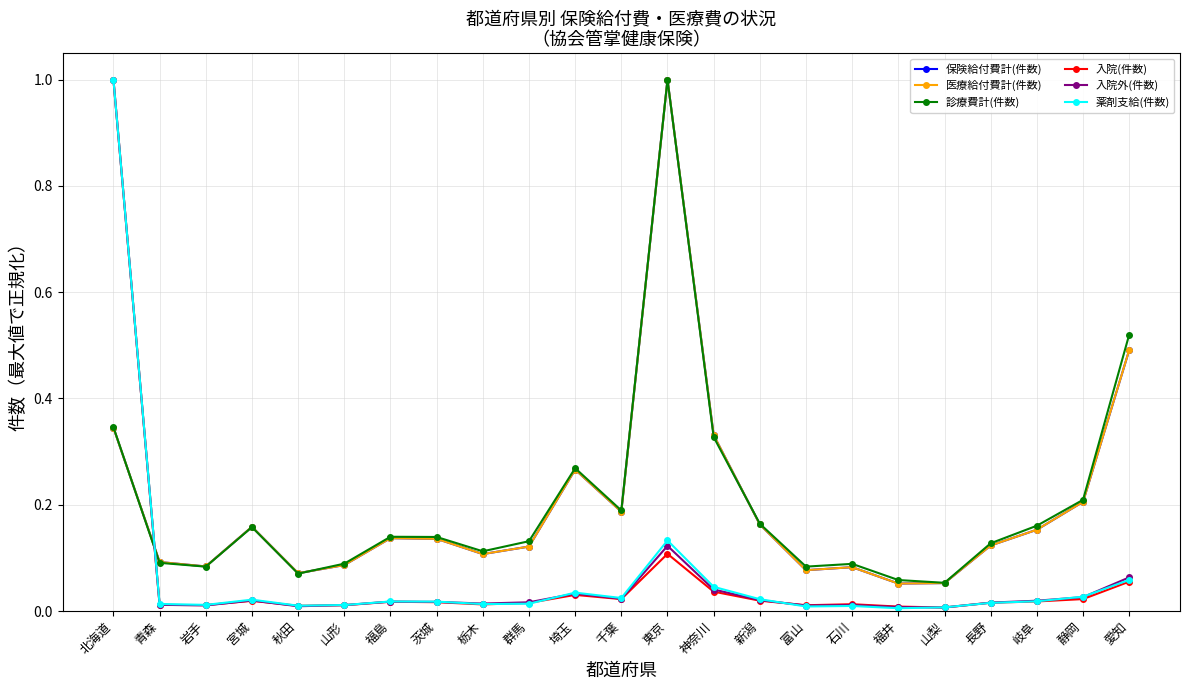

In 医療給付費計(件数), how many points are higher than both neighbors (excluding endpoints)?

5